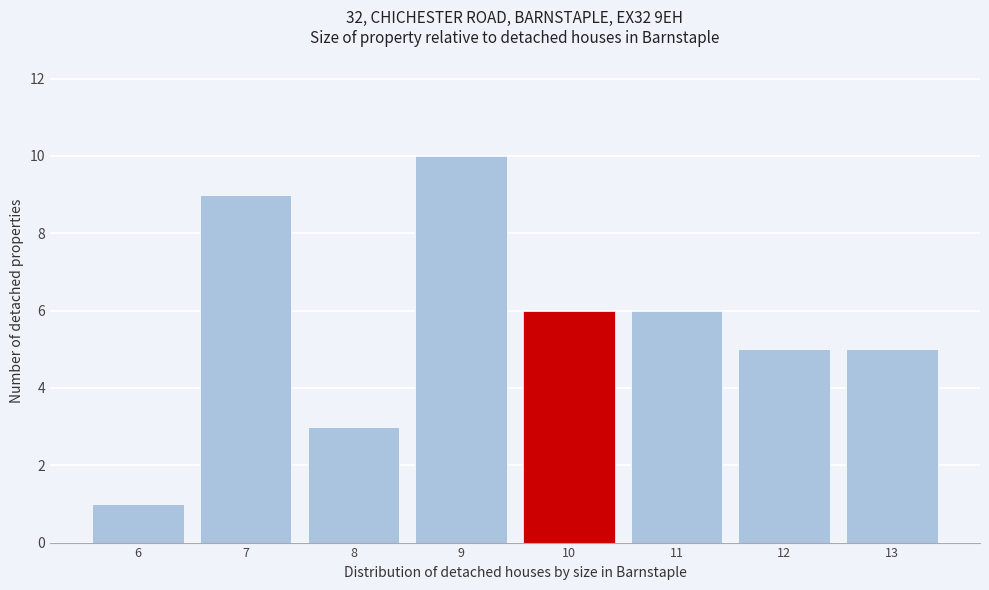

Reading left to right, what are all the values shown in this chart?

1	9	3	10	6	6	5	5